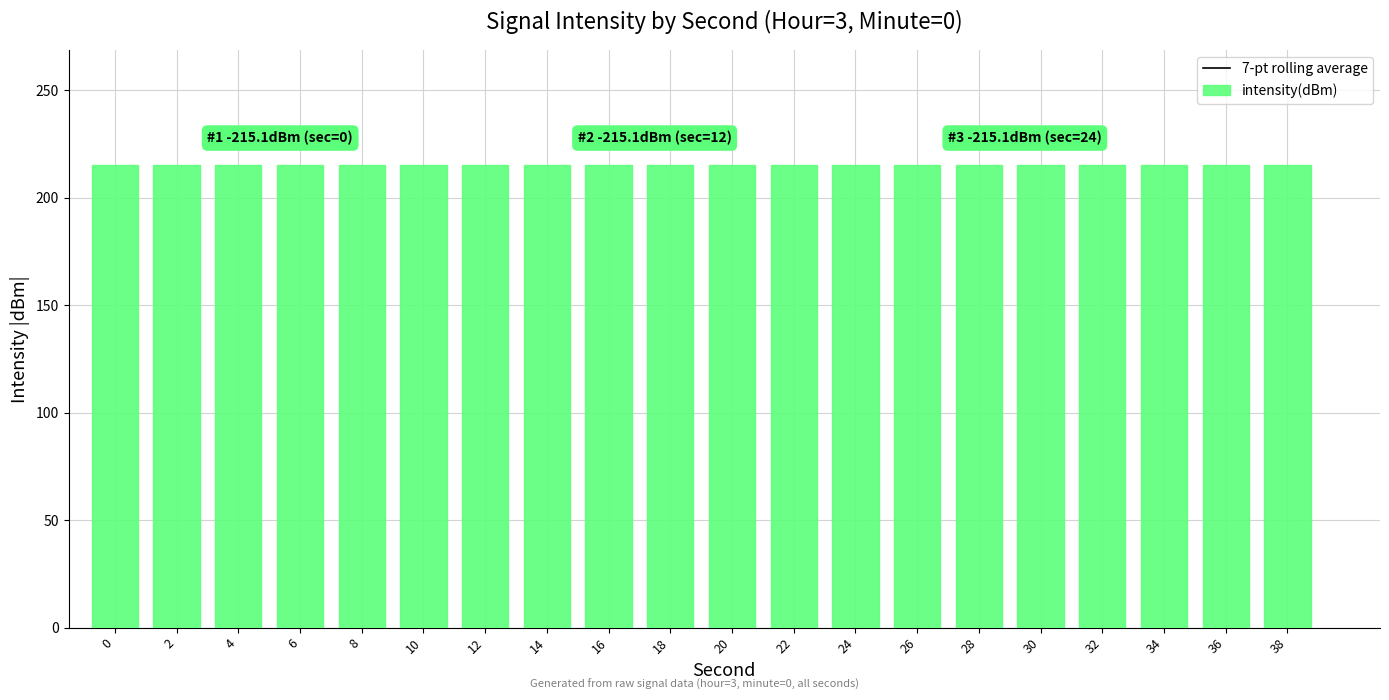

List the series in order of their overall mean, highest first.

intensity(dBm), 7-pt rolling average